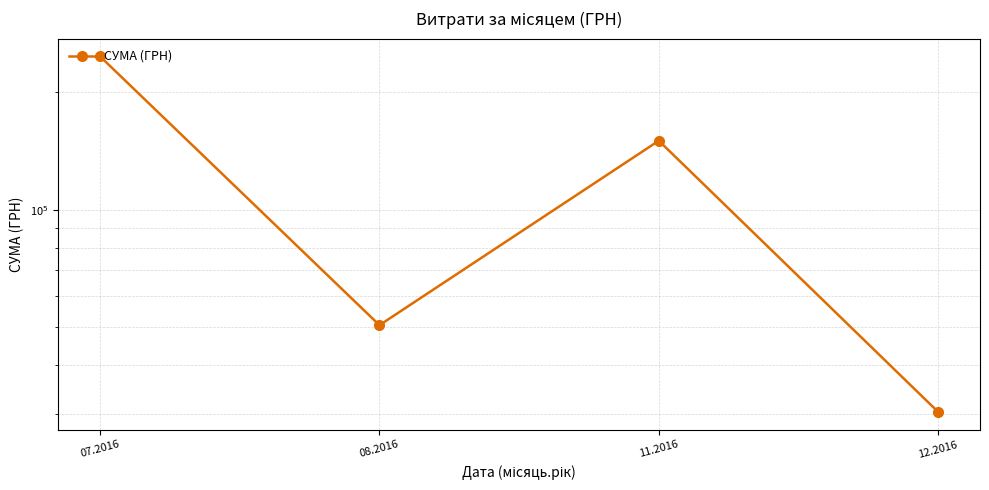

The value at 08.2016 is 50602.0. True or false?

True